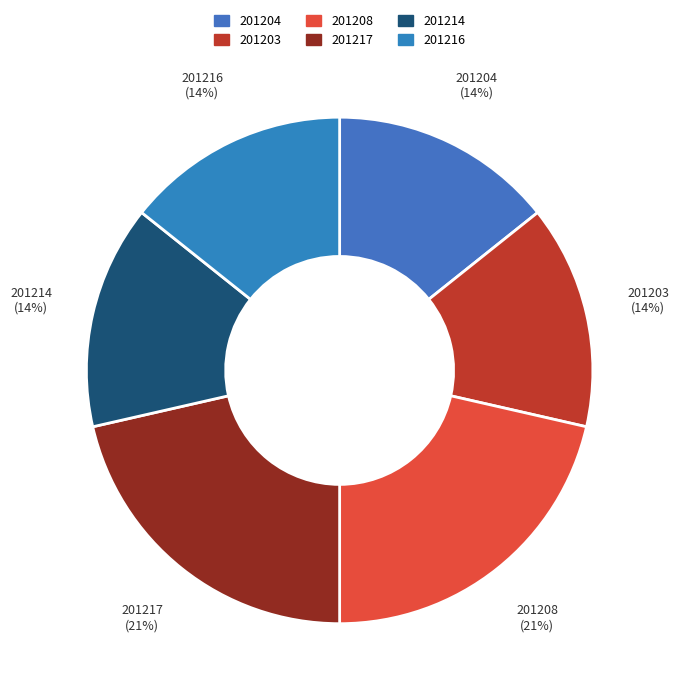

The 201214 slice represents 14% of the pie. True or false?

True